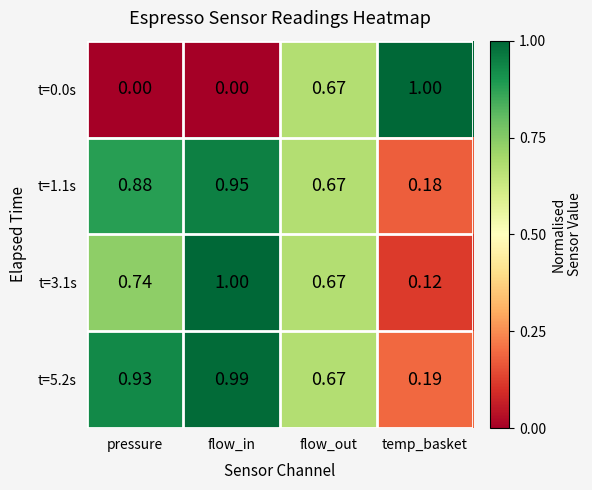

Is the value of t=3.1s at pressure greater than the value of t=0.0s at flow_in?

Yes